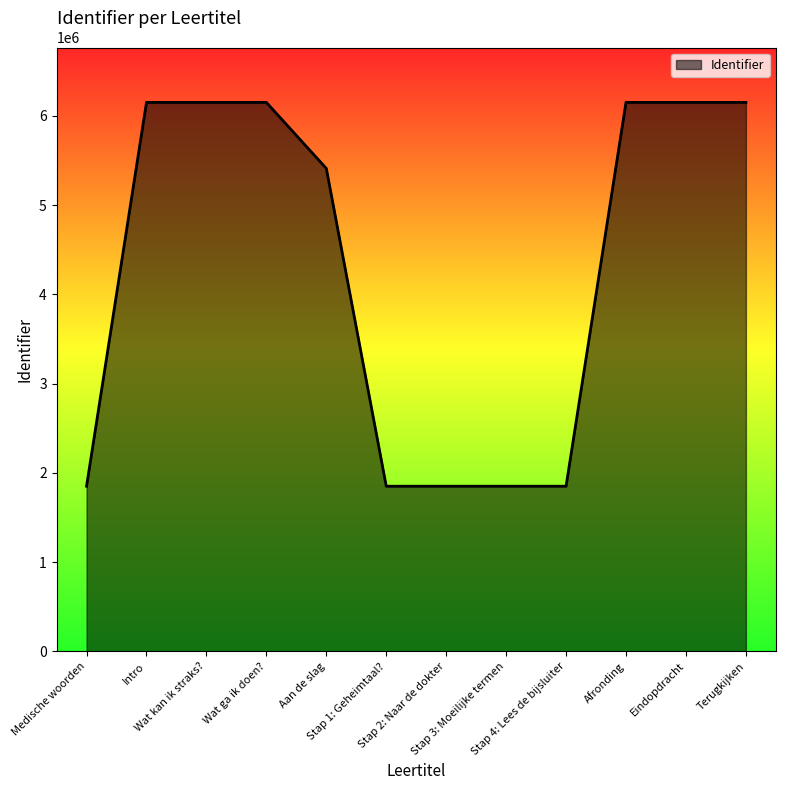

What is the minimum value shown in the chart?

1850195